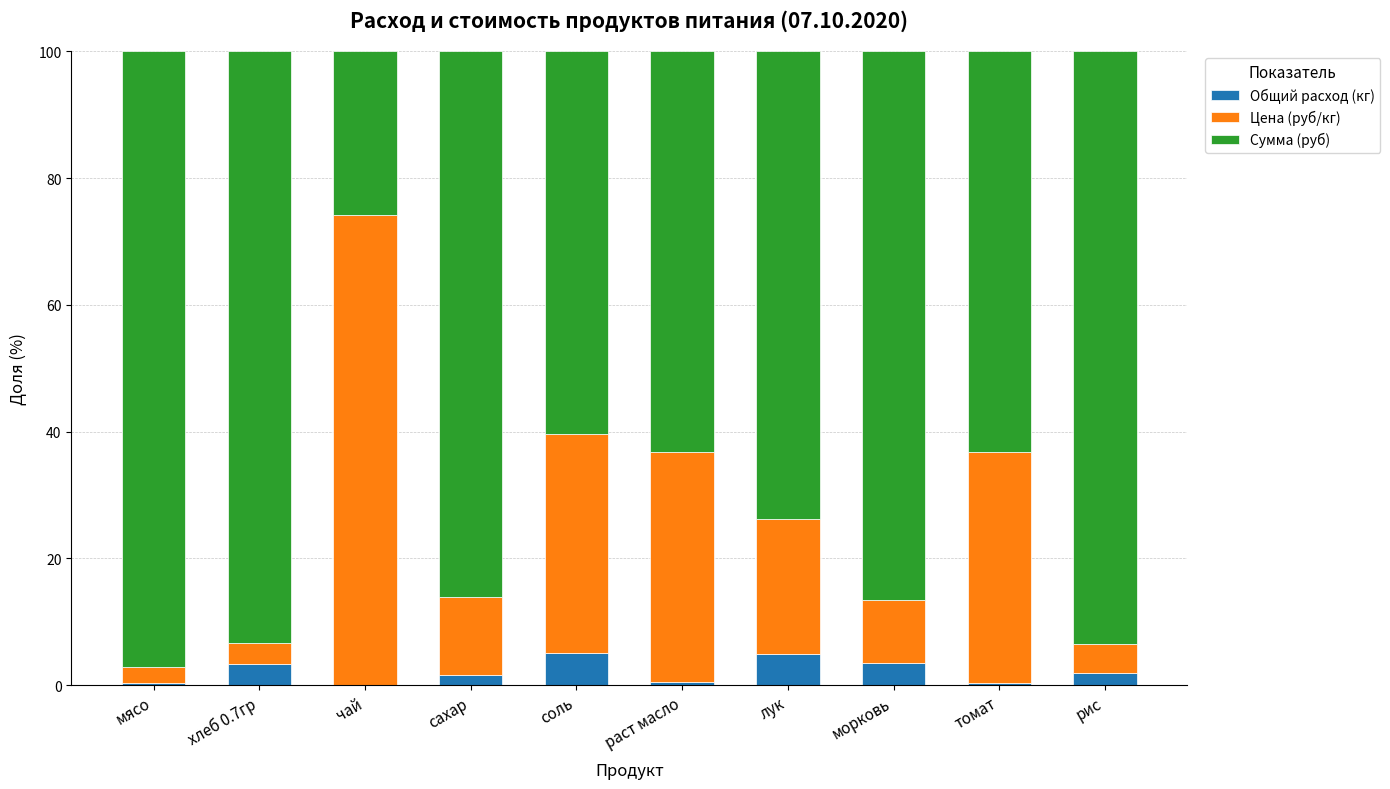

What is the approximate value of Общий расход (кг) at сахар?

1.6